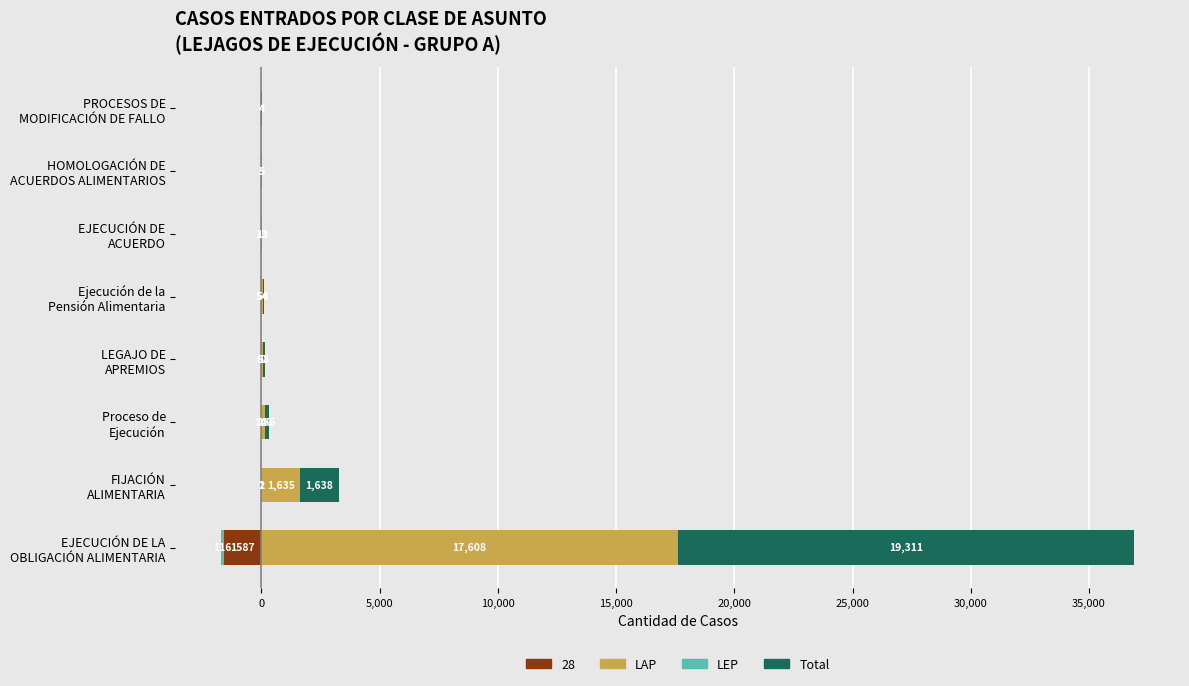

Which series has the largest range (max minus min)?

Total